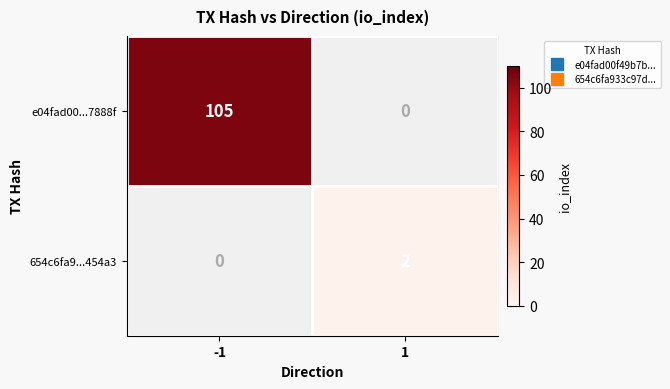

Reading right to left, extract all data points from this chart.

e04fad00...7888f: 1=0	-1=105
654c6fa9...454a3: 1=2	-1=0